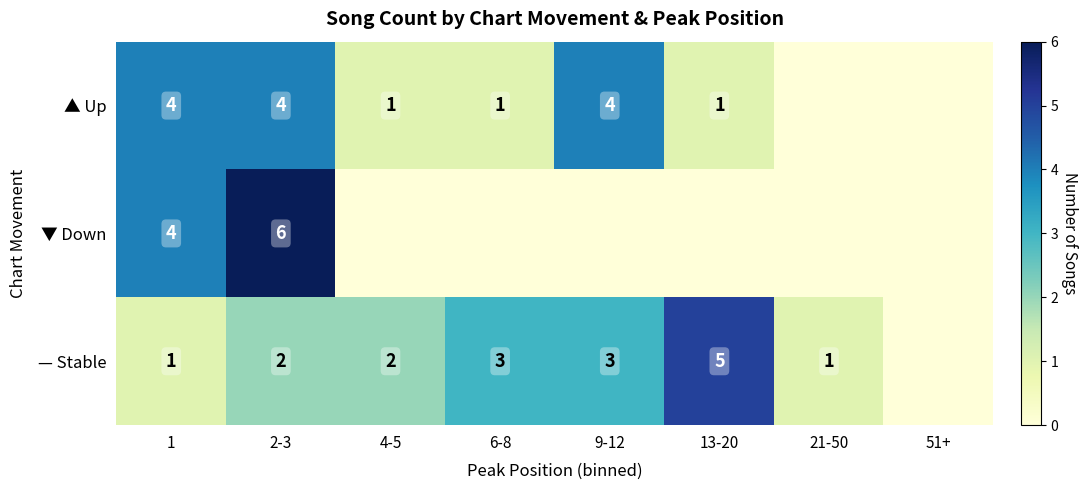

What is the spread (max minus min) of values at 13-20?

5